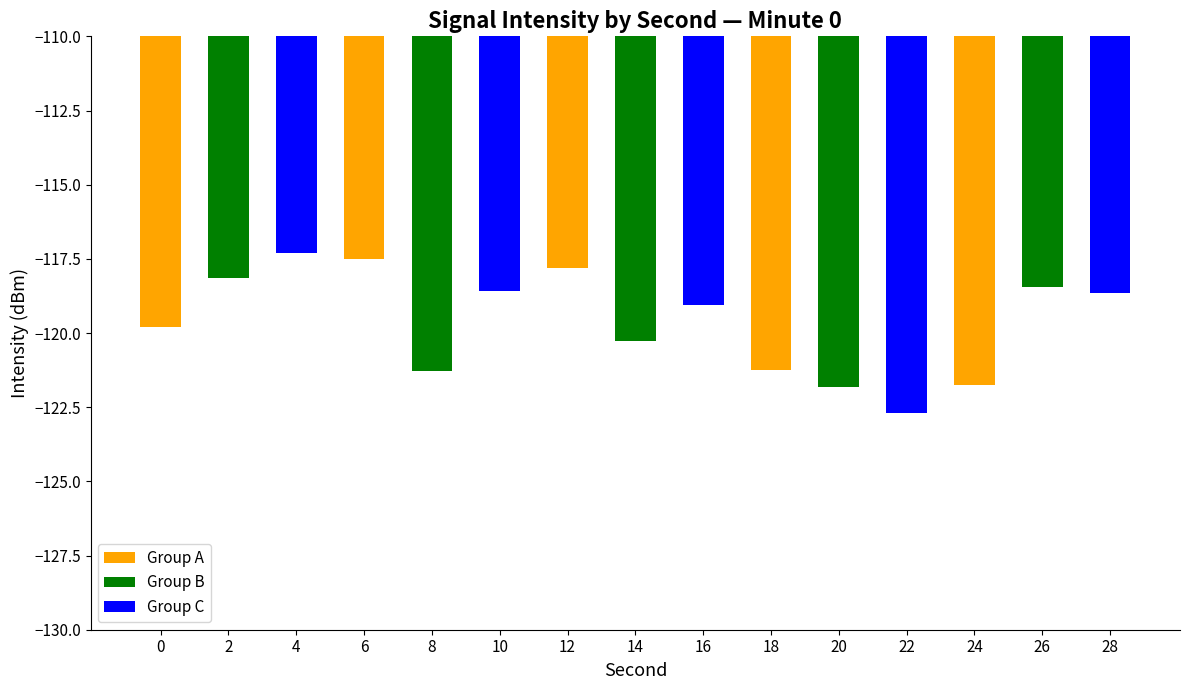

How many bars are there in total?

15